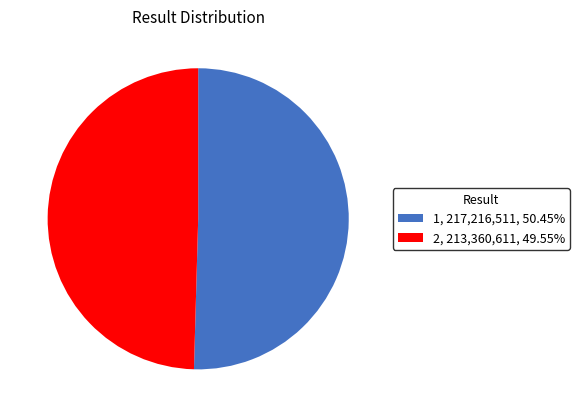

Does 1 account for over 50% of the chart?

Yes